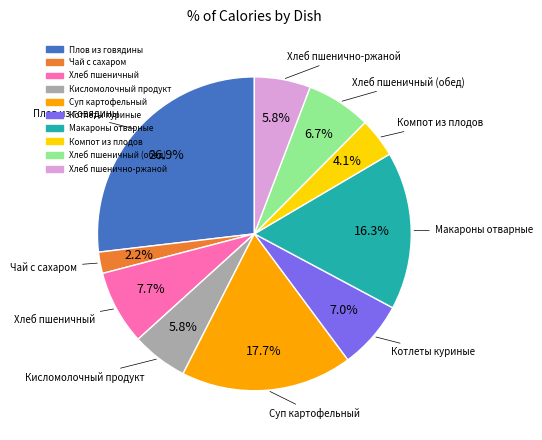

Is there any slice that represents more than half of the pie?

No